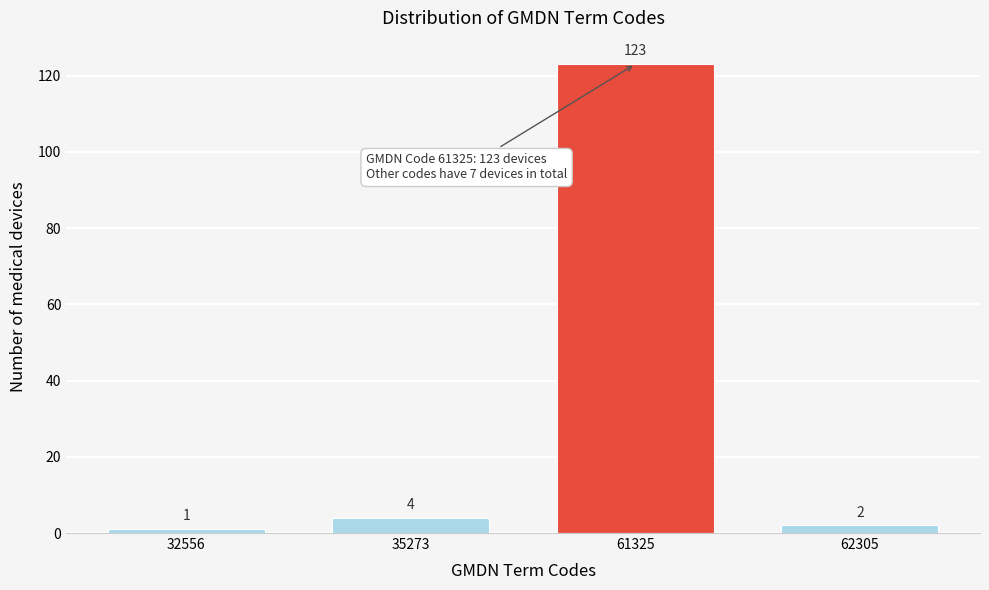

Reading left to right, list all the values displayed in this chart.

32556=1	35273=4	61325=123	62305=2